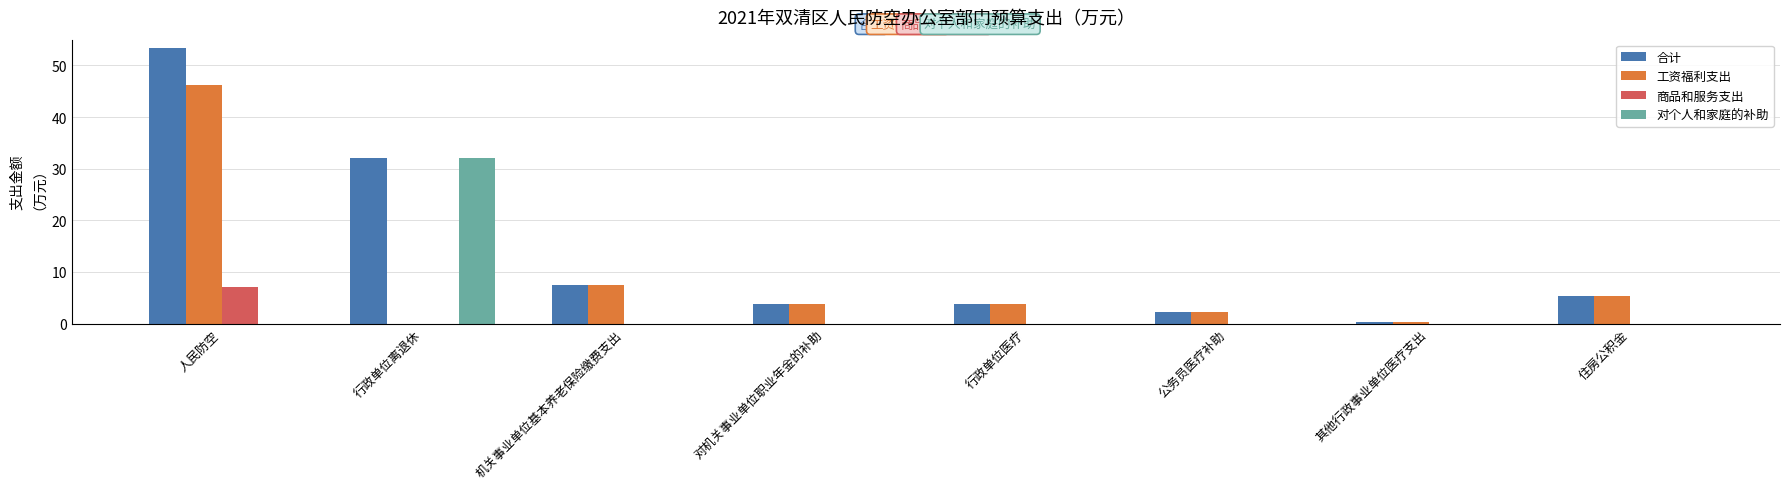

The value of 合计 at 对机关事业单位职业年金的补助 is 3.7. True or false?

True